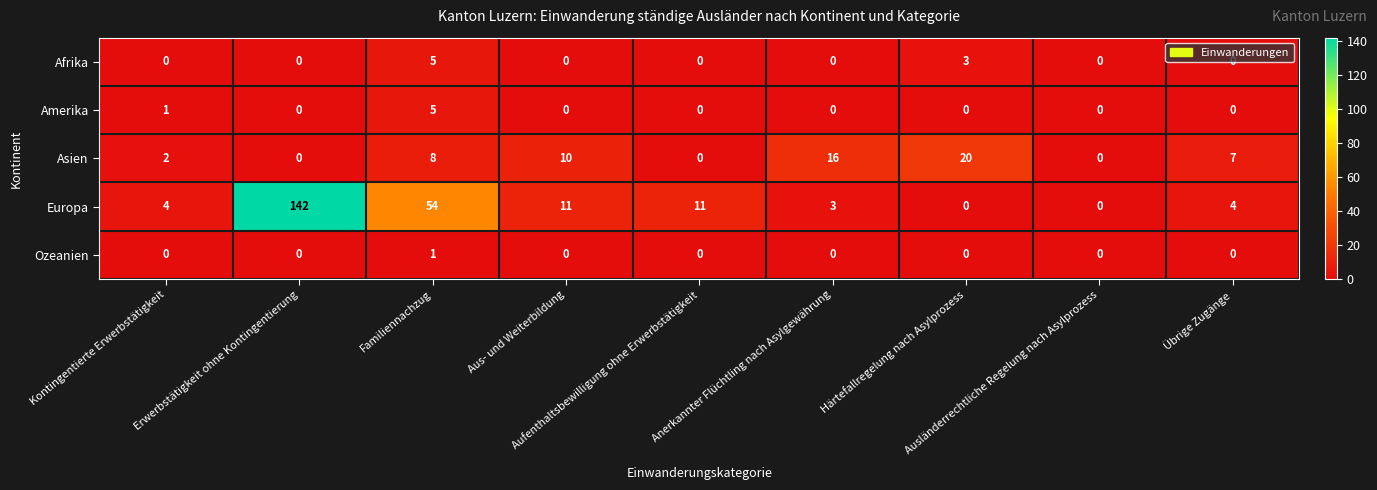

Which series has the largest range (max minus min)?

Europa